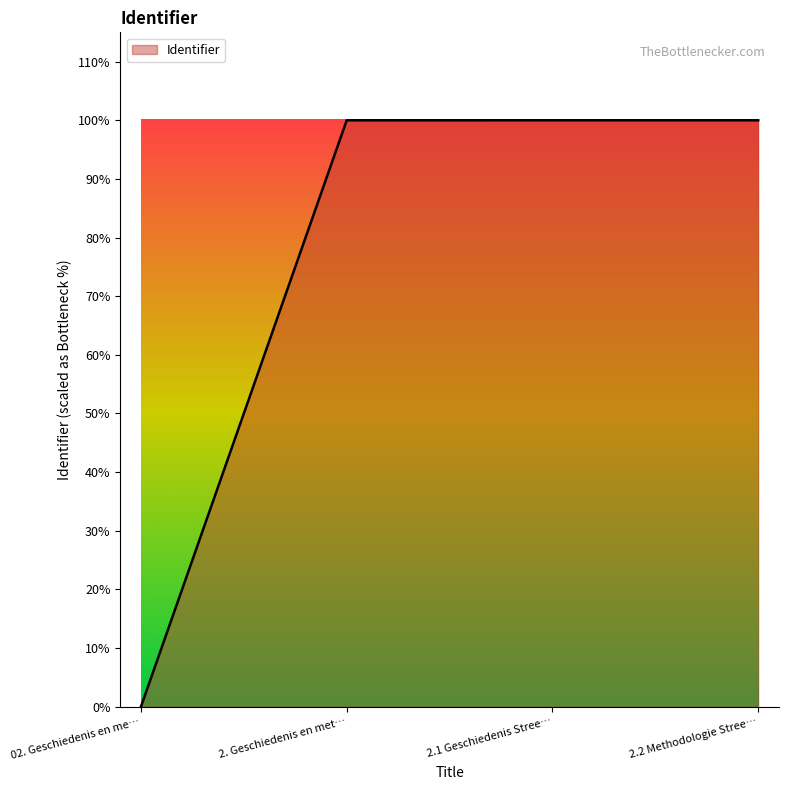

Does the chart have visible grid lines?

No